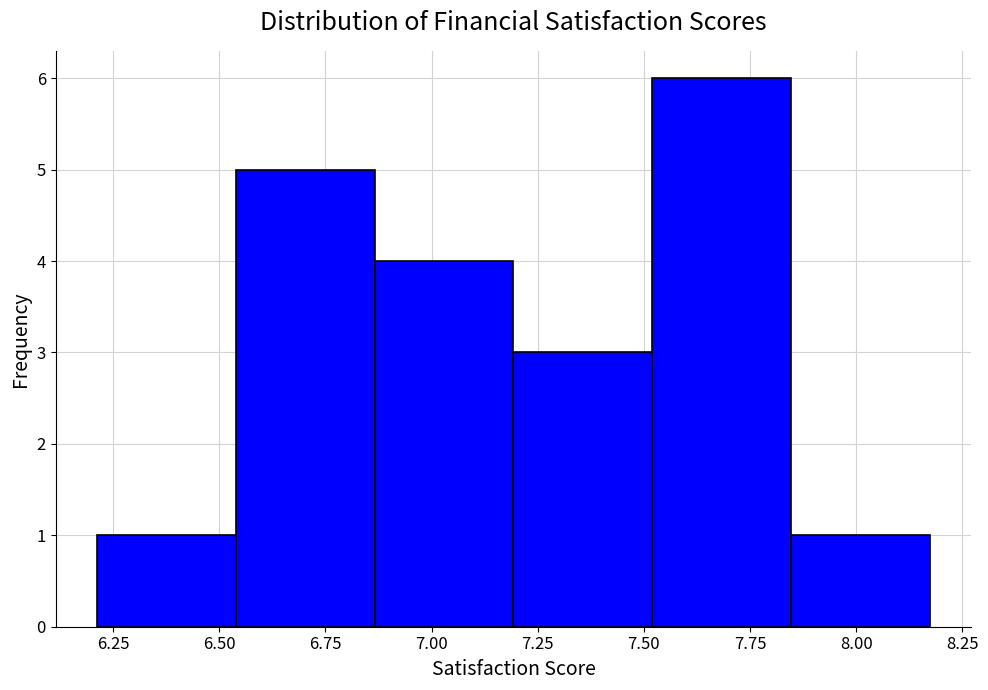

Over which range of the x-axis is the bar tallest?

7.50 to 7.85